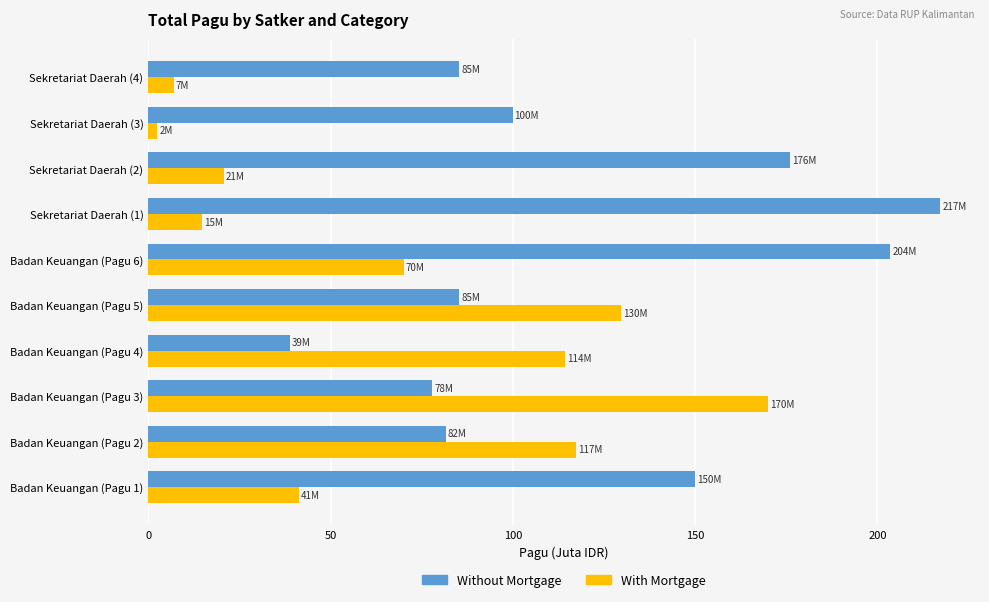

Which series has the largest range (max minus min)?

Without Mortgage